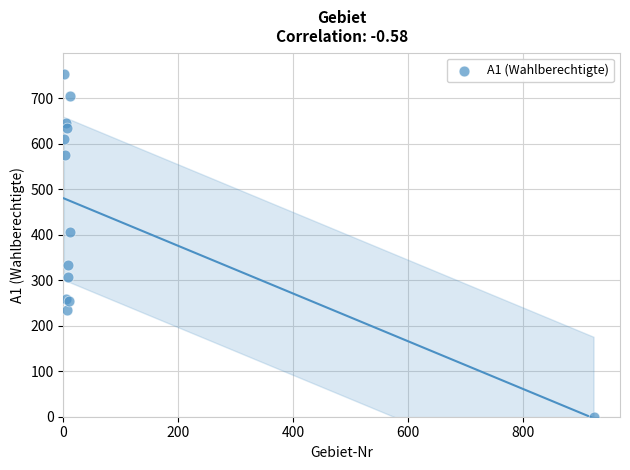

What Y value in the scatter plot is closest to 376?

406